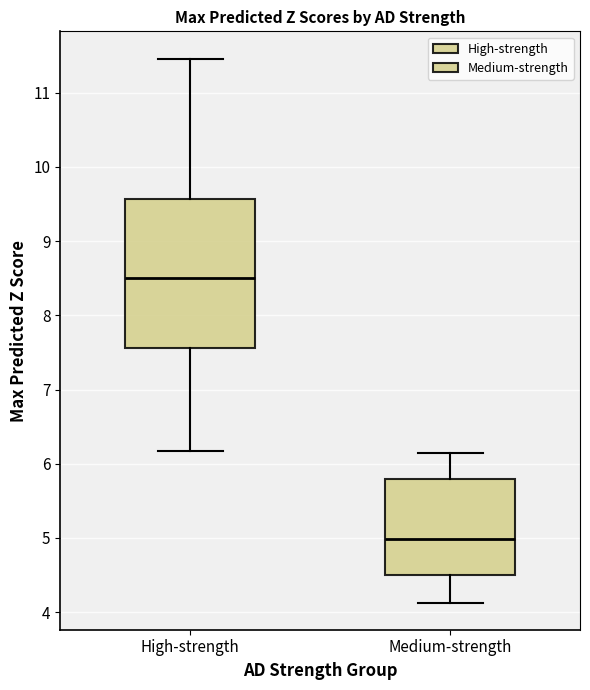

Which box is the tallest, from its lower edge to its upper edge?

High-strength